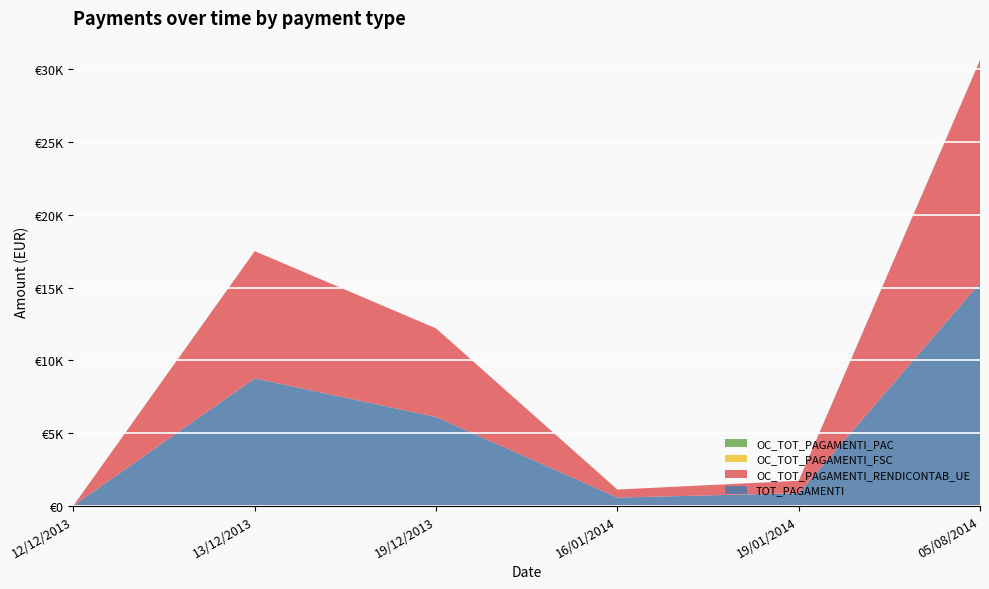

Reading left to right, transcribe all the data shown in this chart.

TOT_PAGAMENTI: 12/12/2013=0.0	13/12/2013=8751.0	19/12/2013=6095.0	16/01/2014=552.0	19/01/2014=854.0	05/08/2014=15321.2
OC_TOT_PAGAMENTI_RENDICONTAB_UE: 12/12/2013=0.0	13/12/2013=8751.0	19/12/2013=6095.0	16/01/2014=552.0	19/01/2014=854.0	05/08/2014=15321.2
OC_TOT_PAGAMENTI_FSC: 12/12/2013=0.0	13/12/2013=0.0	19/12/2013=0.0	16/01/2014=0.0	19/01/2014=0.0	05/08/2014=0.0
OC_TOT_PAGAMENTI_PAC: 12/12/2013=0.0	13/12/2013=0.0	19/12/2013=0.0	16/01/2014=0.0	19/01/2014=0.0	05/08/2014=0.0